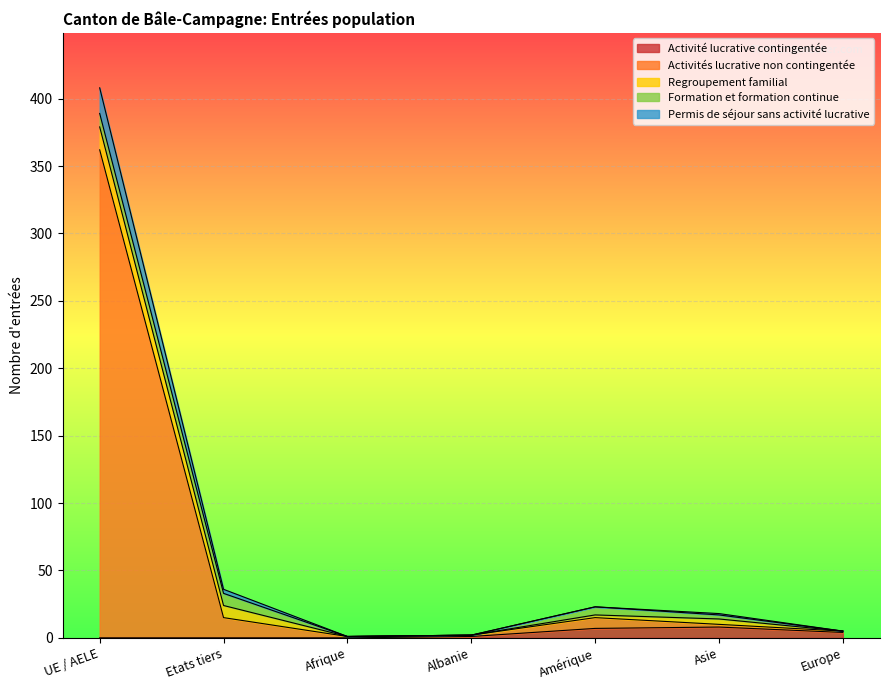

At which category is the sum across all series the highest?

UE / AELE